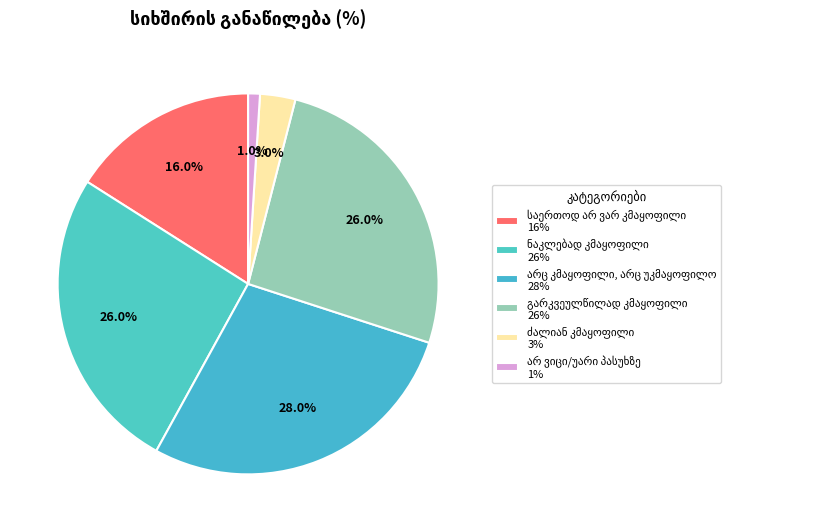

True or false: არ ვიცი/უარი პასუხზე accounts for 1% of the total.

True